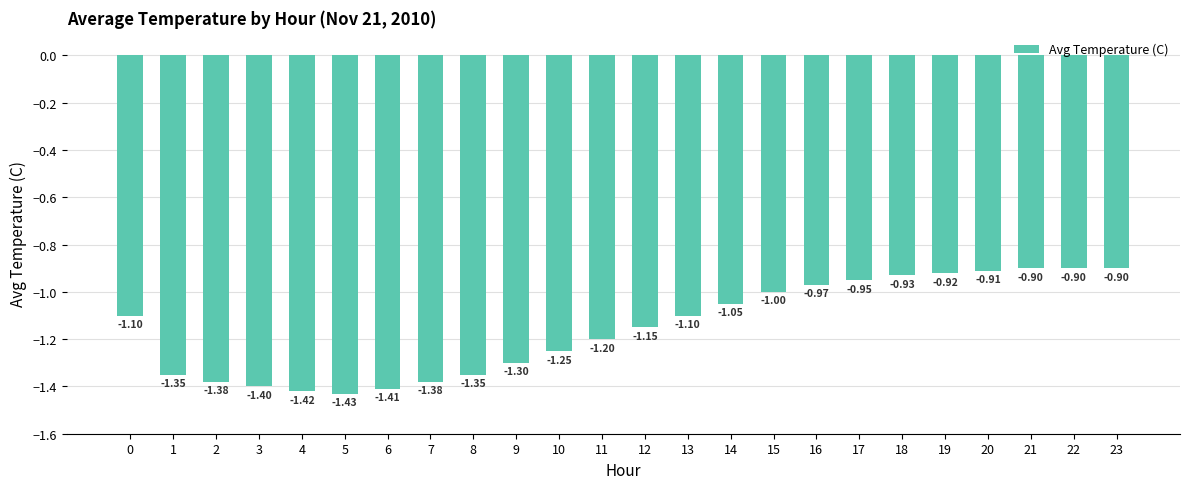

What is the difference between the values at 9 and 23?

0.4